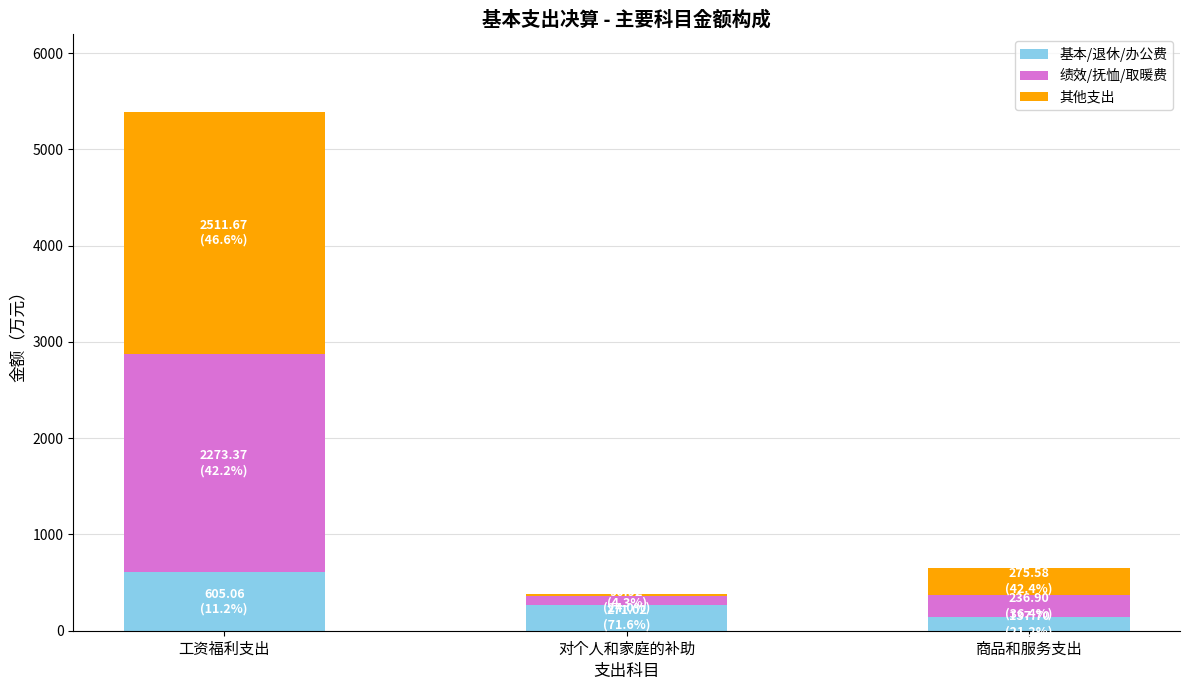

What are all the series names shown in the legend?

基本/退休/办公费, 绩效/抚恤/取暖费, 其他支出